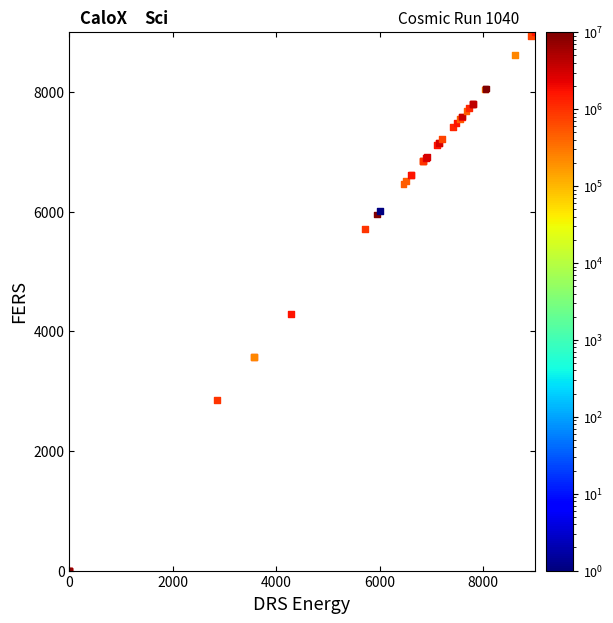

What Y value in the scatter plot is closest to 4500?

4287.4